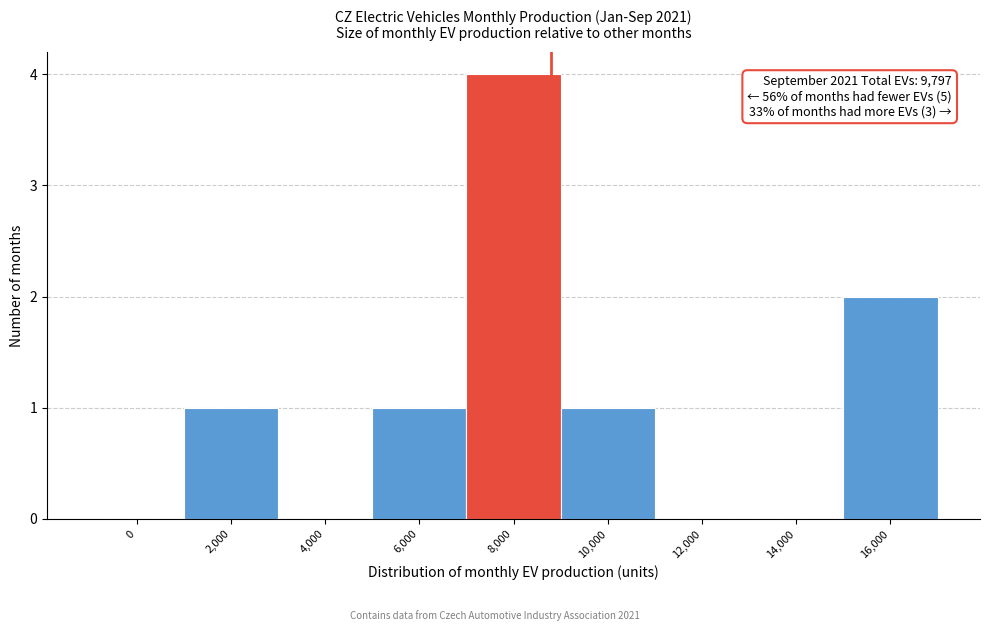

Reading left to right, what are all the values shown in this chart?

0=0	2,000=1	4,000=0	6,000=1	8,000=4	10,000=1	12,000=0	14,000=0	16,000=2